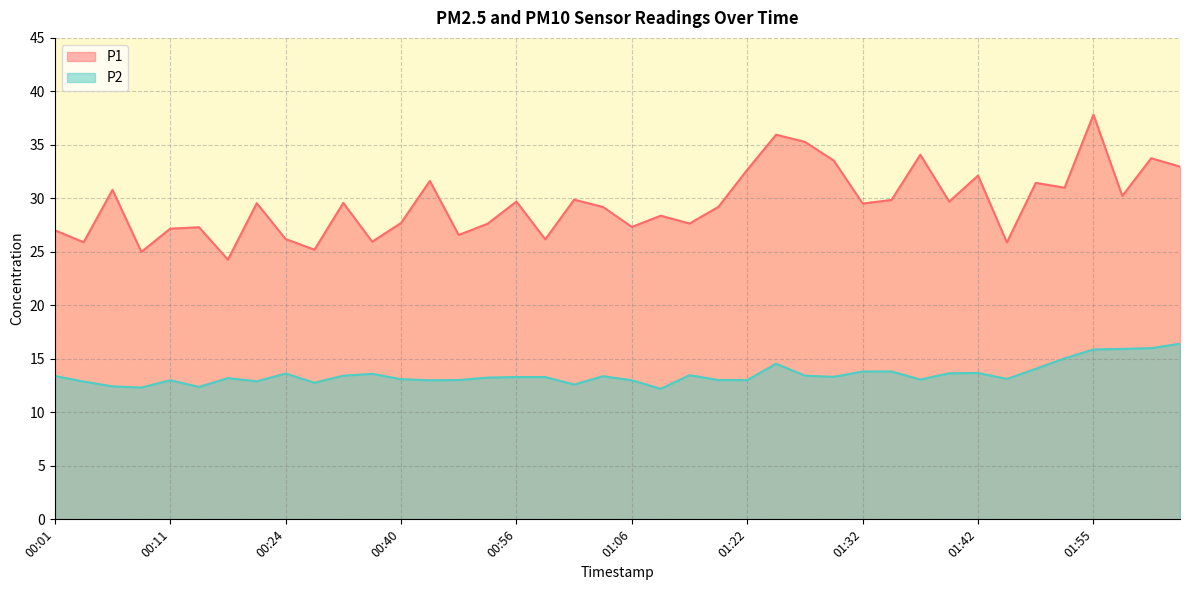

What is the label of the 3rd point from the left?

00:06